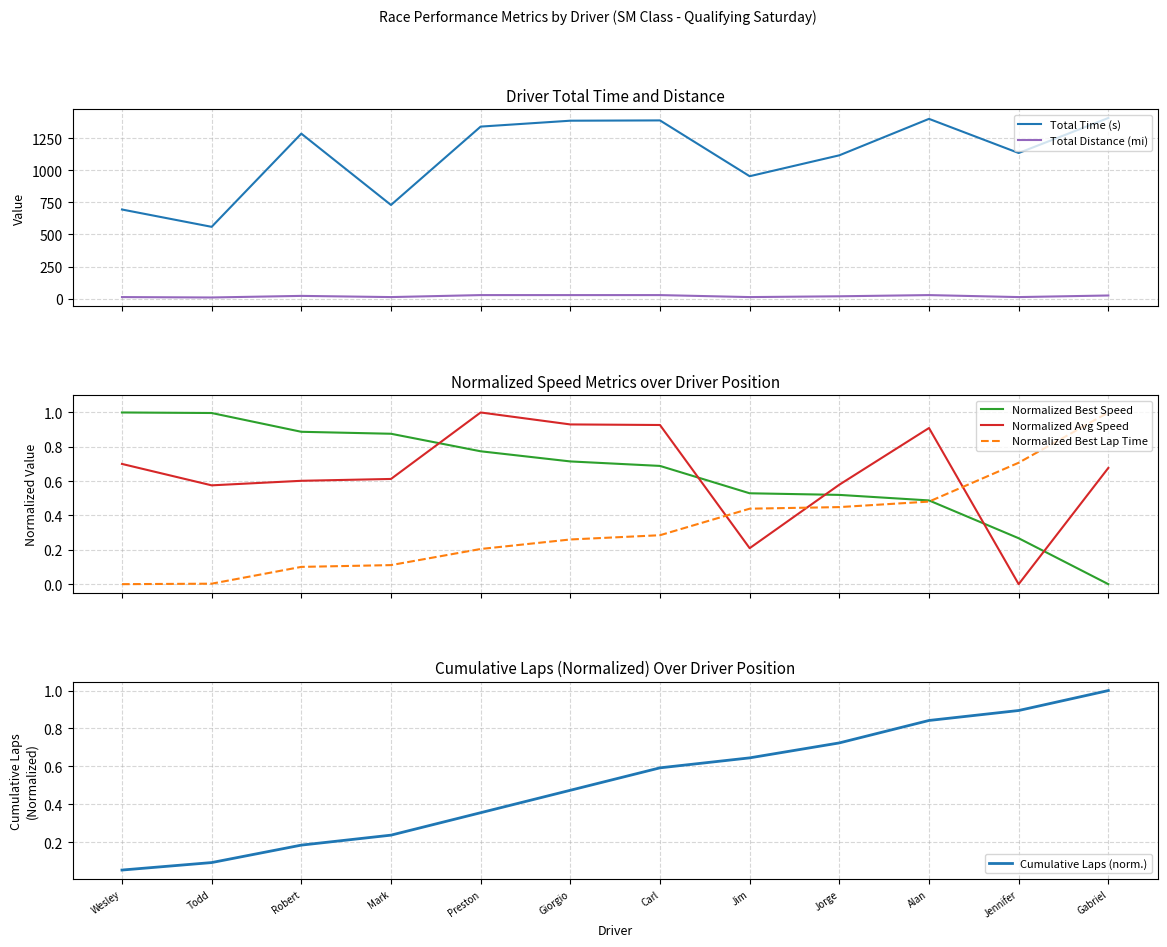

What is the average value of the Total Time (s) series?

1115.8